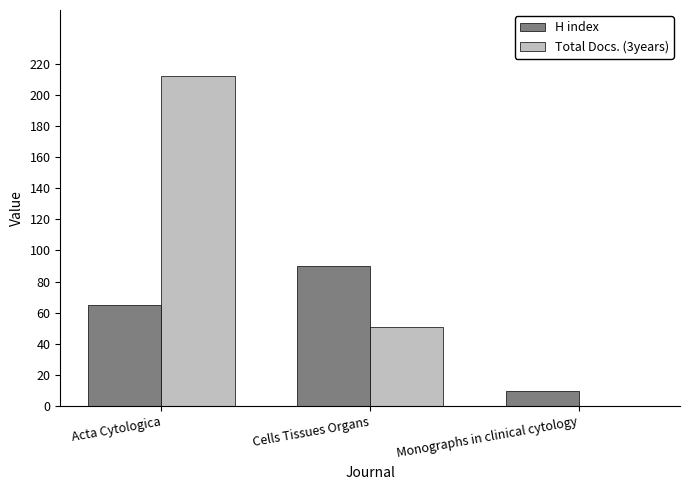

Between Acta Cytologica and Cells Tissues Organs, which series saw the biggest shift?

Total Docs. (3years)